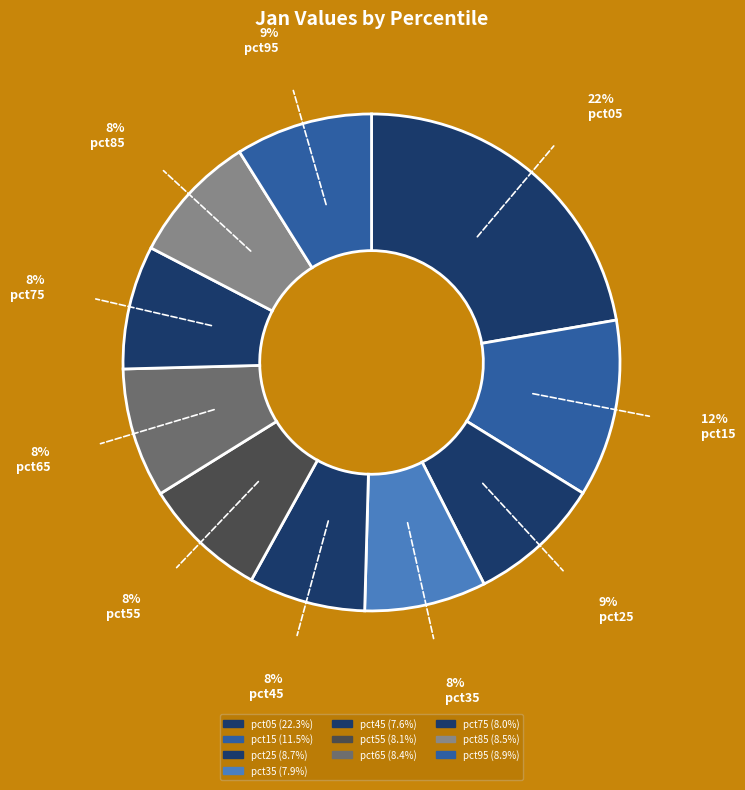

To the nearest percent, what percentage of the pie is pct15?

12%